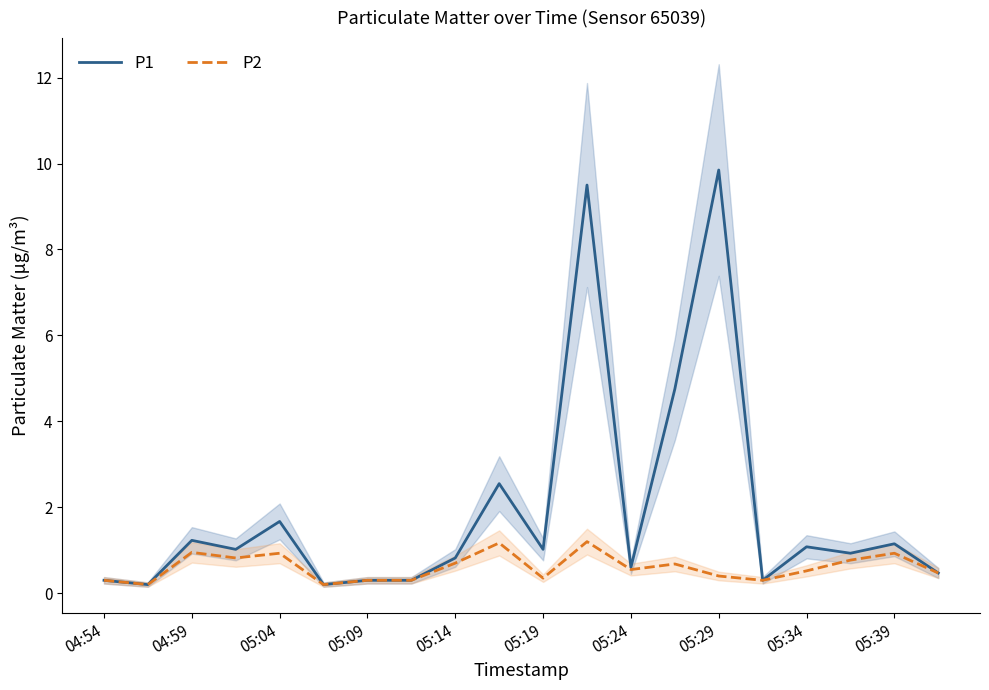

What is the maximum value shown in the chart?

9.8